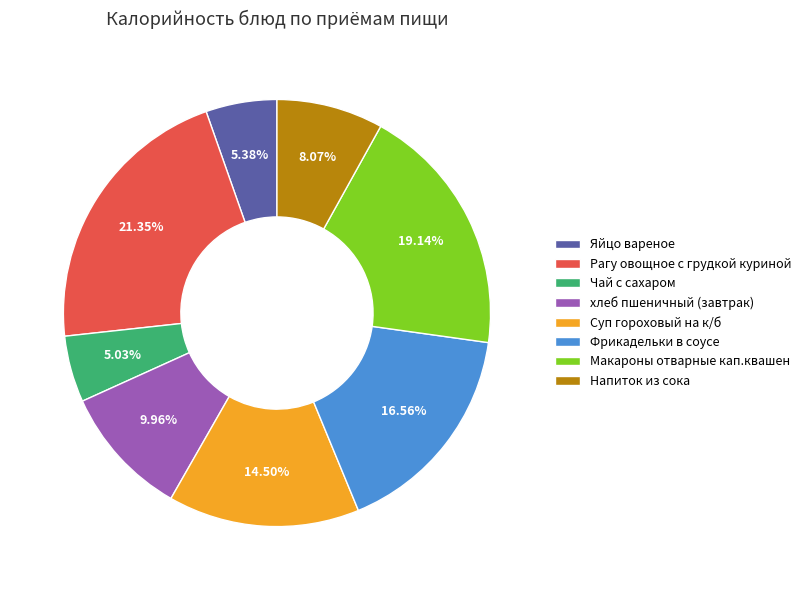

To the nearest percent, what percentage of the pie is Макароны отварные кап.квашен?

19%